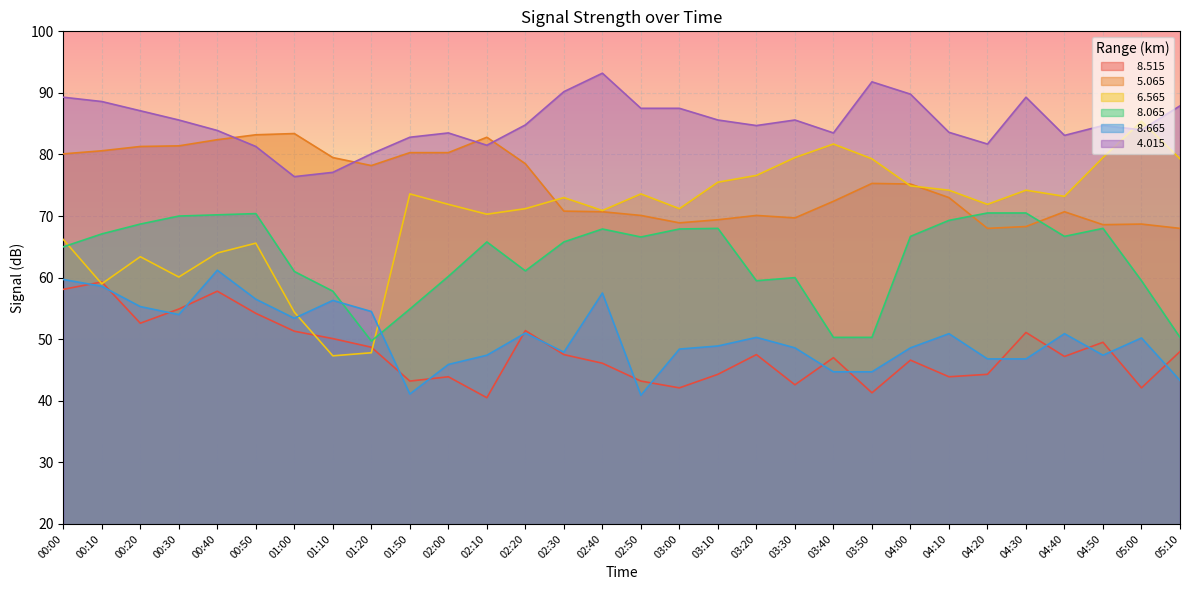

List the series in order of their peak value, lowest first.

  8.515,   8.665,   8.065,   5.065,   6.565,   4.015